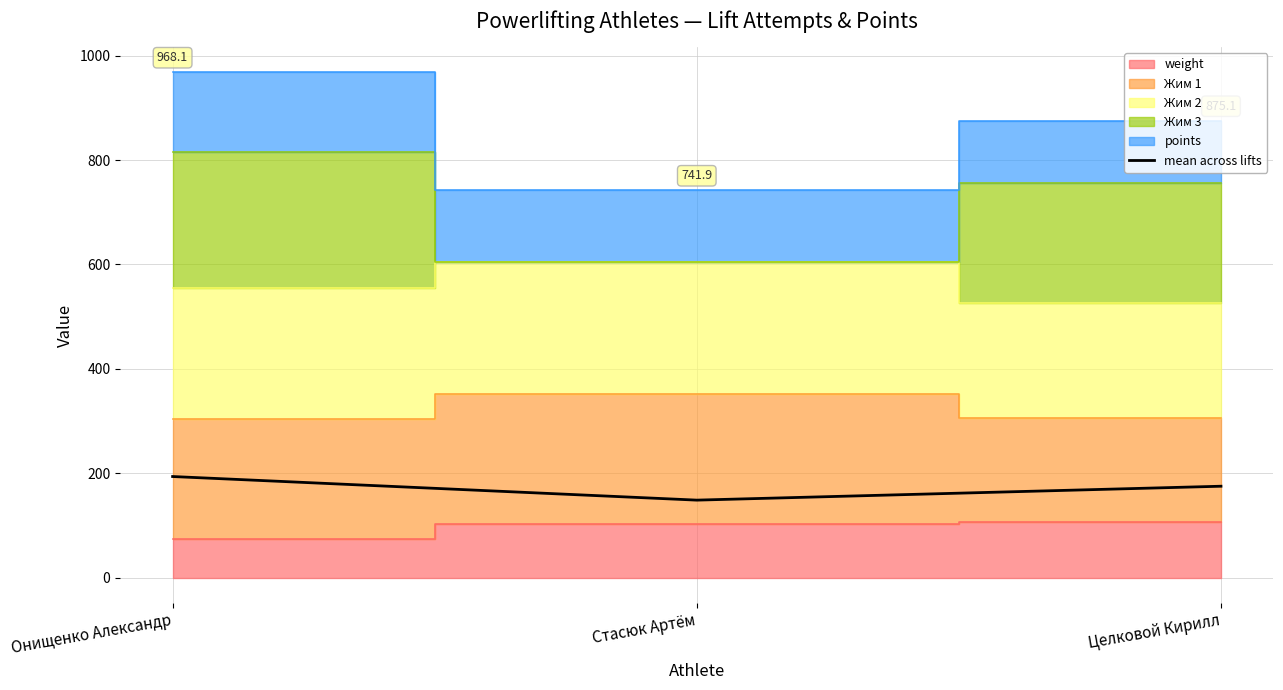

Between Онищенко Александр and Стасюк Артём, which is larger?

Онищенко Александр